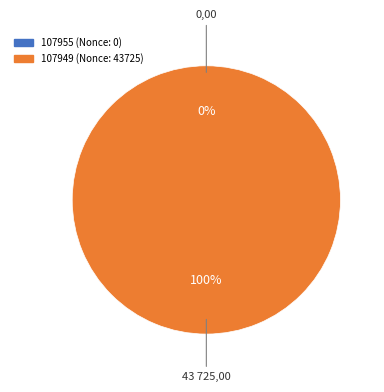

What is the largest slice in the pie chart?

107949